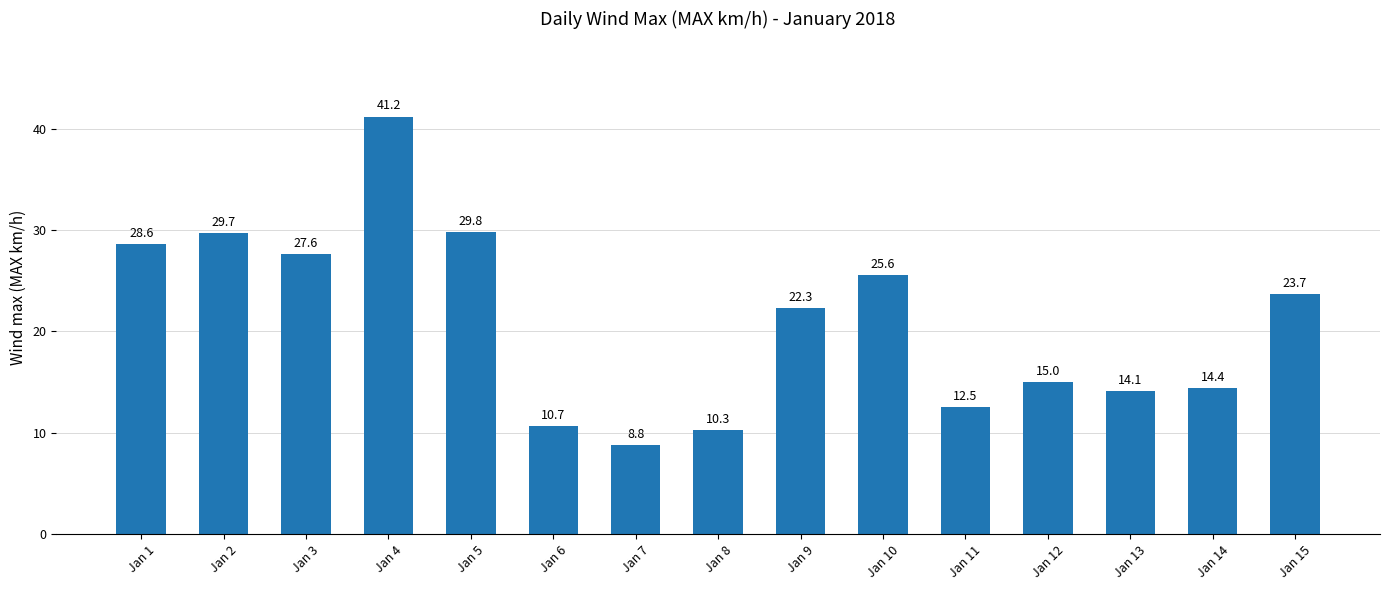

What is the difference between the values at Jan 1 and Jan 2?

1.1